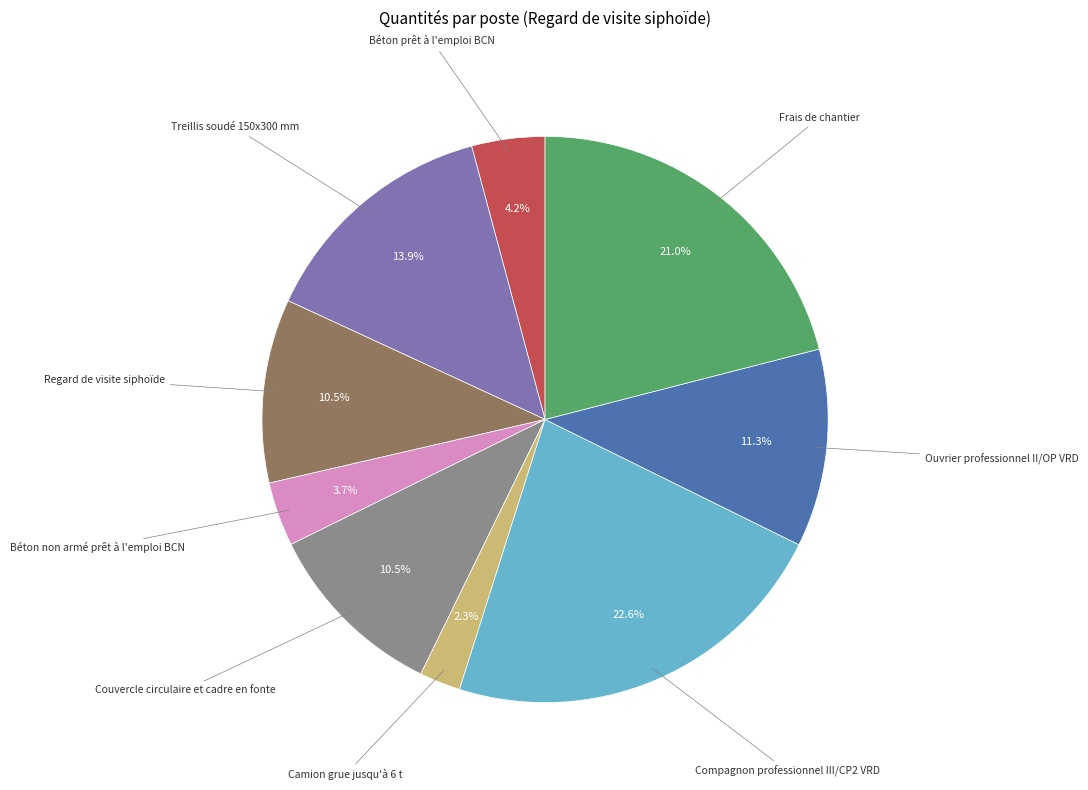

To the nearest percent, what is the average slice percentage?

11%